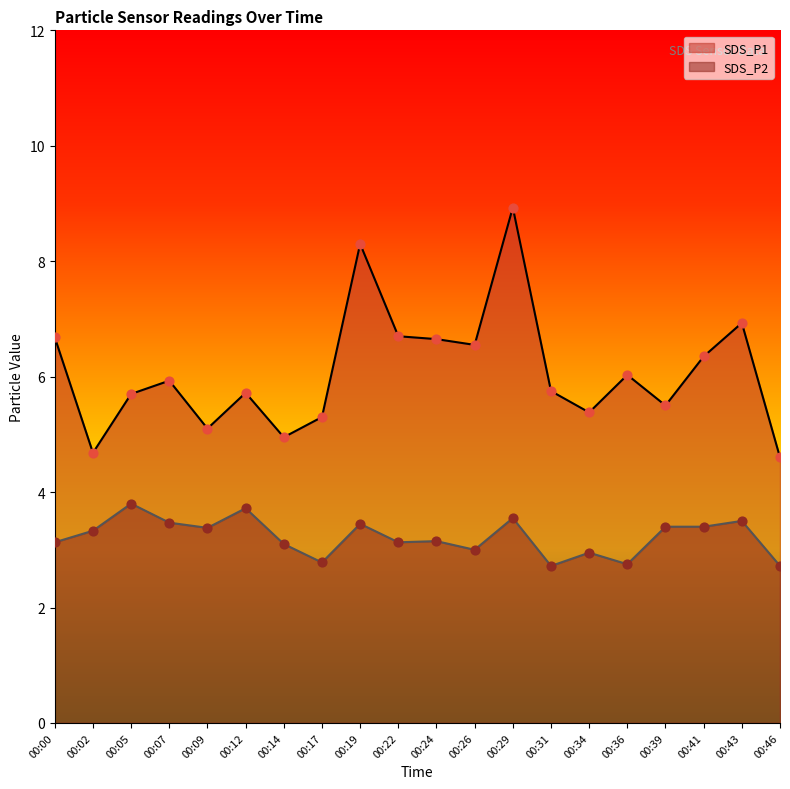

Which series contains the highest Y value?

SDS_P1